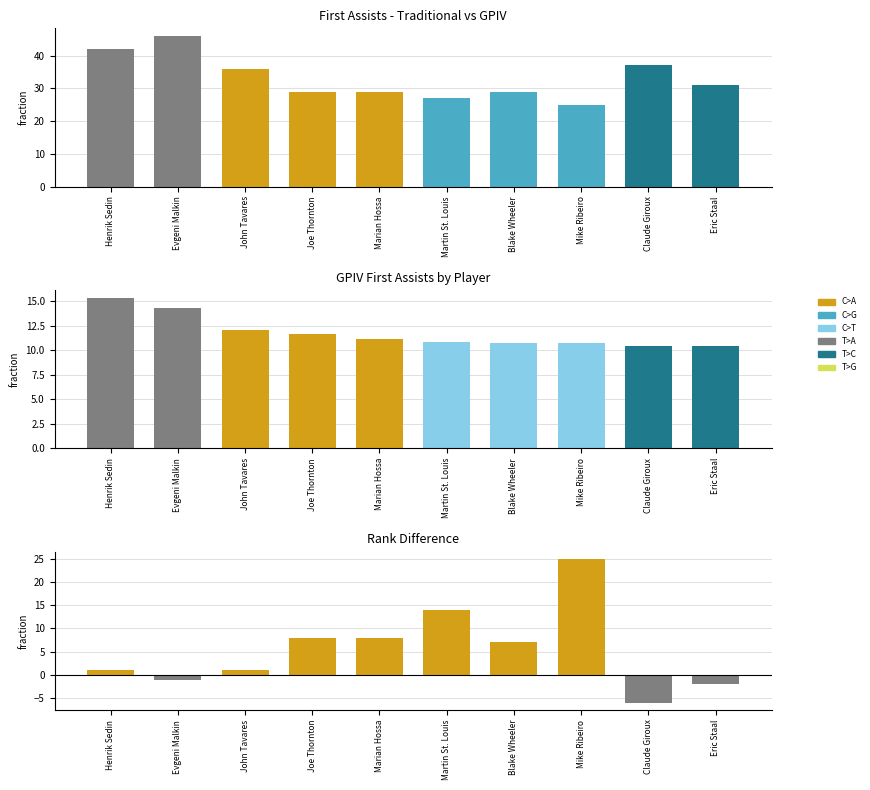

List the series in order of their peak value, lowest first.

GPIVFirst_Assists, Rank diff., First_Assists